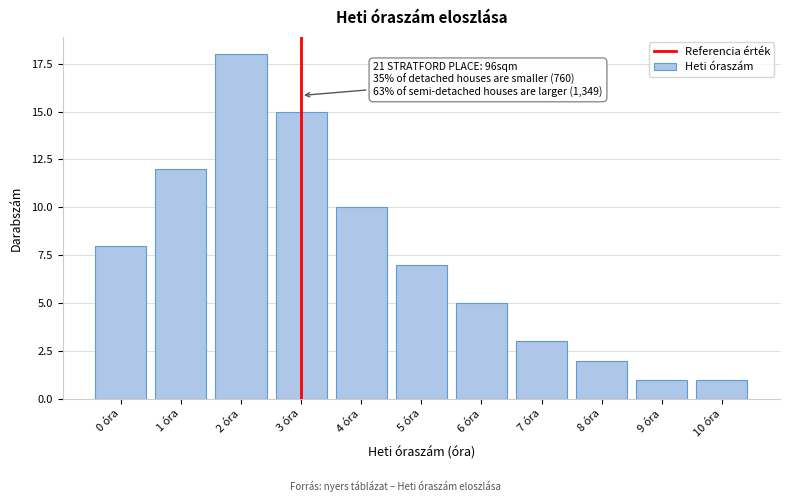

Reading right to left, transcribe all the data shown in this chart.

1	1	2	3	5	7	10	15	18	12	8